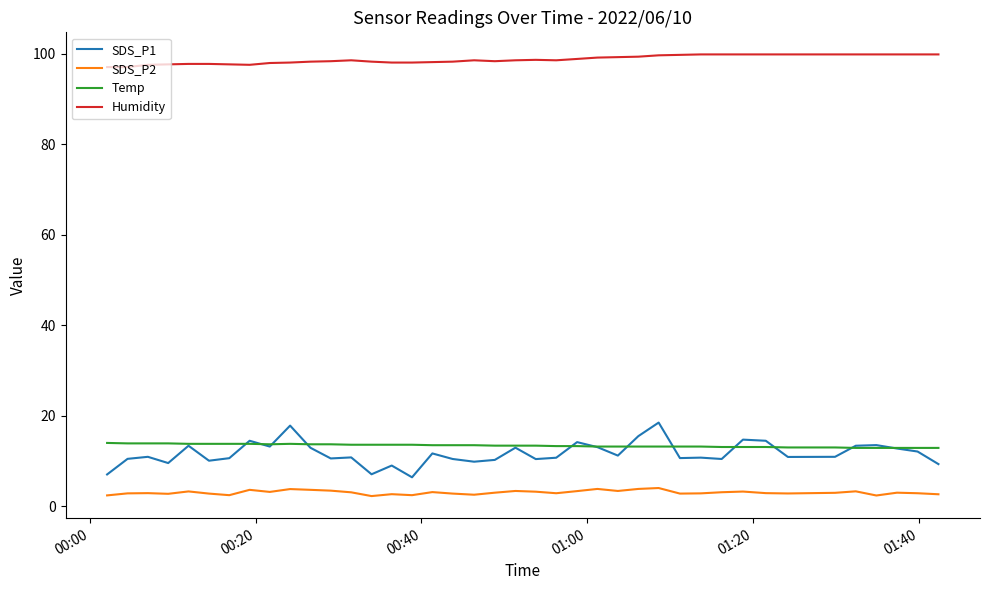

Which series has the largest range (max minus min)?

SDS_P1